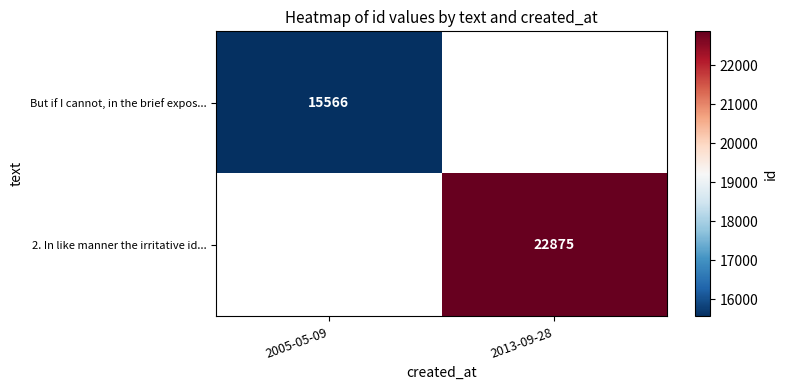

At 2013-09-28, list the series in order from largest to smallest.

But if I cannot, in the brief expos..., 2. In like manner the irritative id...